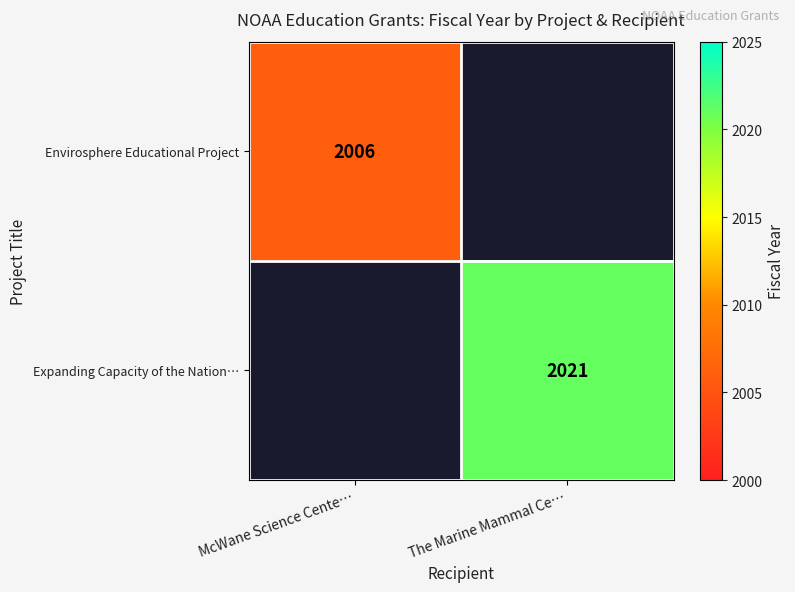

At how many categories does at least one series exceed 2015?

1